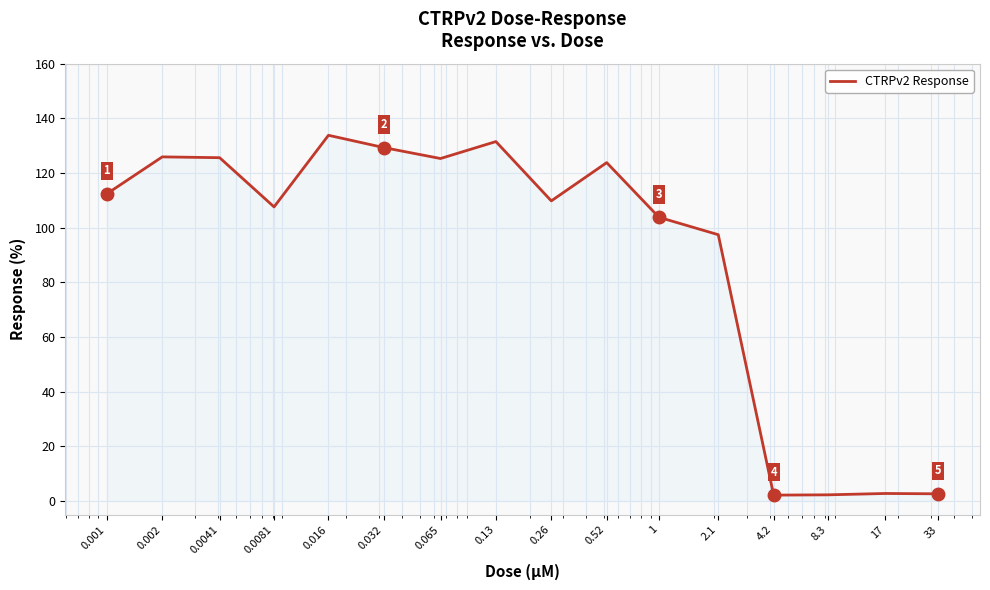

What is the difference between the maximum and minimum values?

131.6